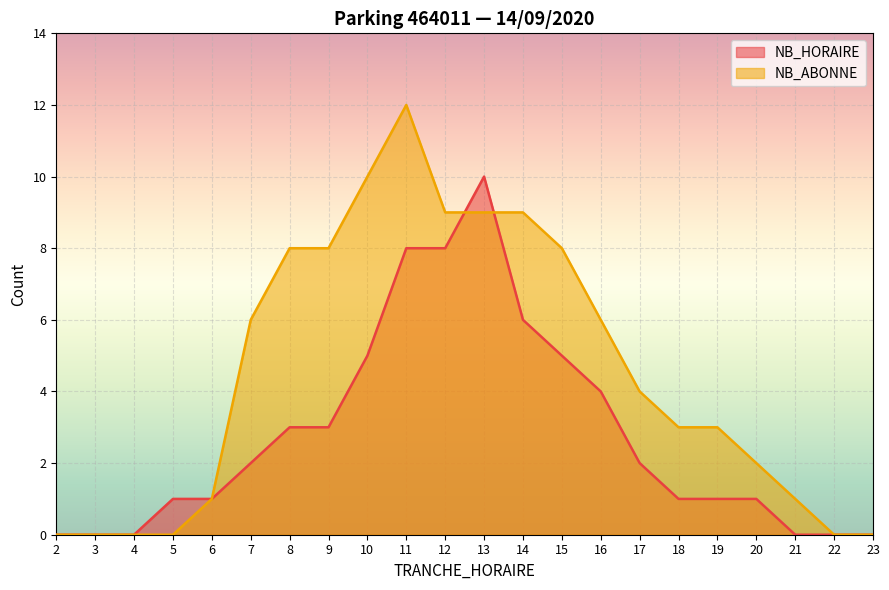

What is the difference between the second highest and second lowest values in the NB_HORAIRE series?

8